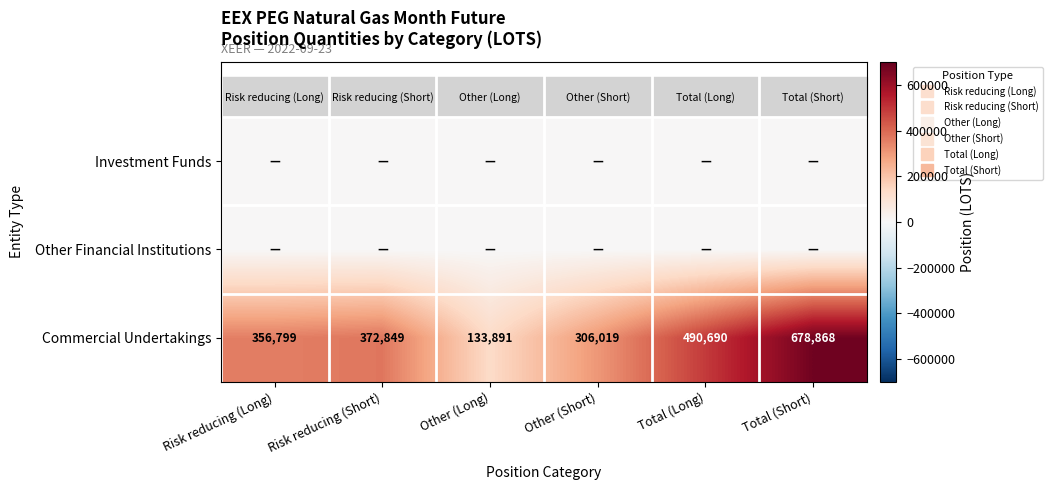

Which series changed the most between Other (Short) and Total (Long)?

Commercial Undertakings